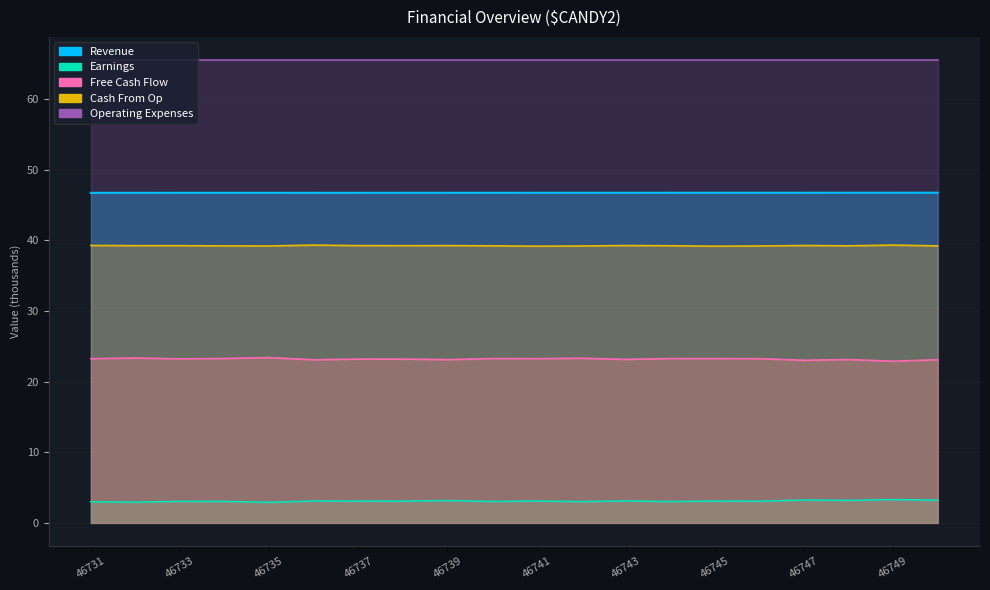

Does the chart display data point markers on the line(s)?

No